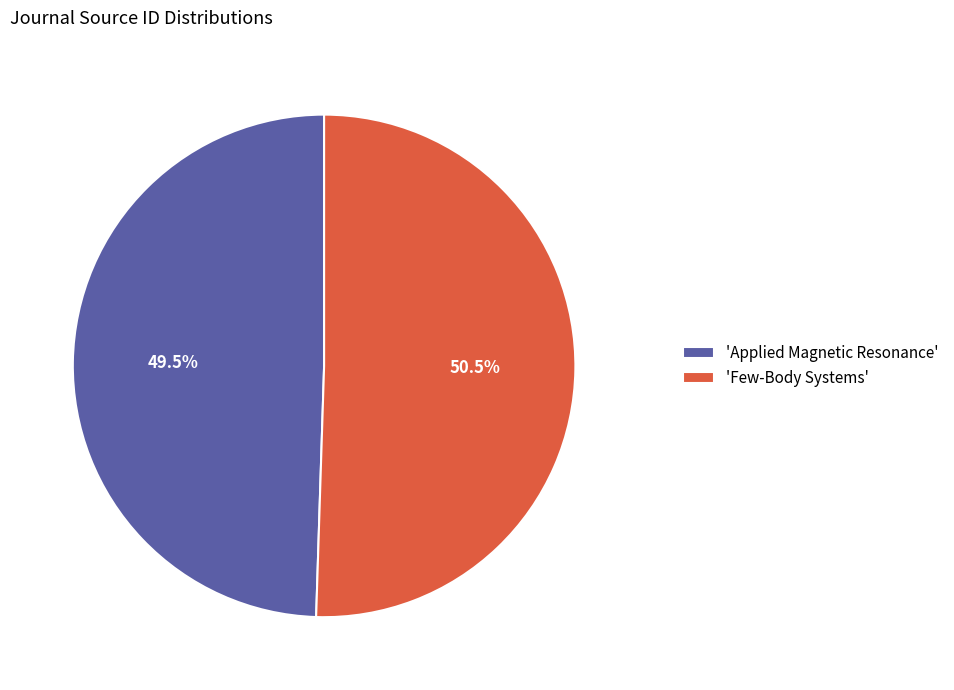

Rank the categories by value from lowest to highest.

'Applied Magnetic Resonance', 'Few-Body Systems'